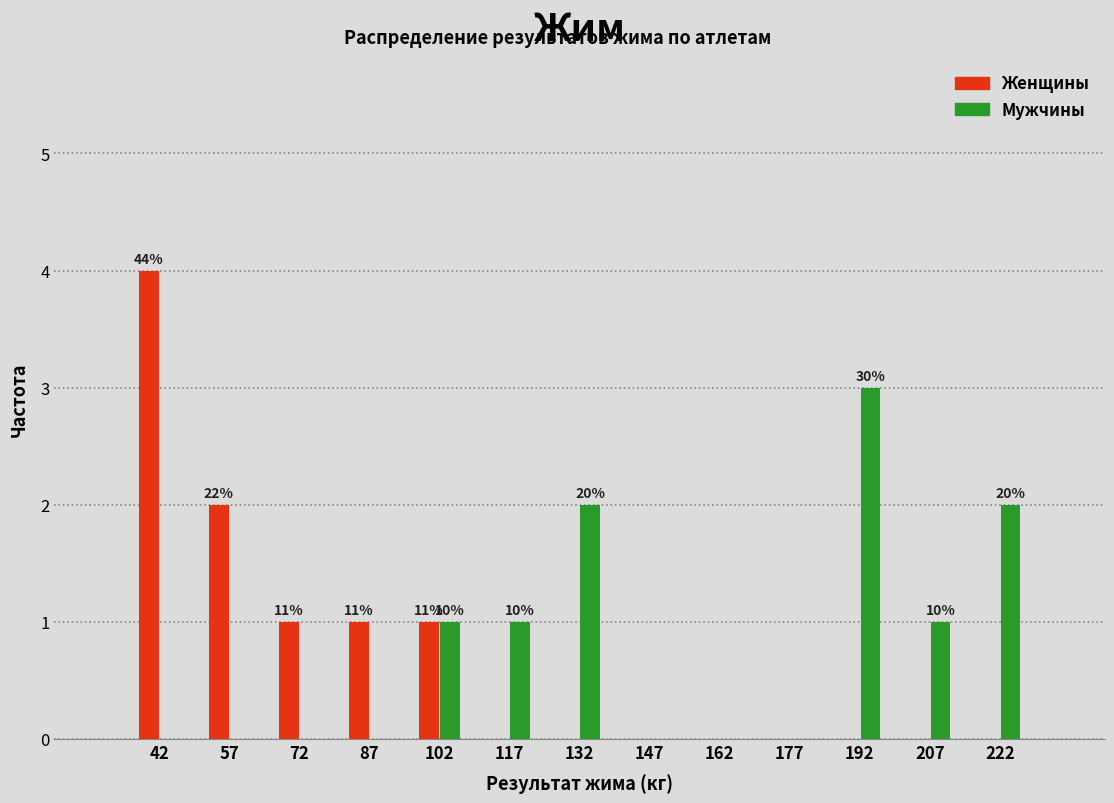

Reading left to right, transcribe all the data shown in this chart.

Женщины: 42=4	57=2	72=1	87=1	102=1	117=0	132=0	147=0	162=0	177=0	192=0	207=0	222=0
Мужчины: 42=0	57=0	72=0	87=0	102=1	117=1	132=2	147=0	162=0	177=0	192=3	207=1	222=2